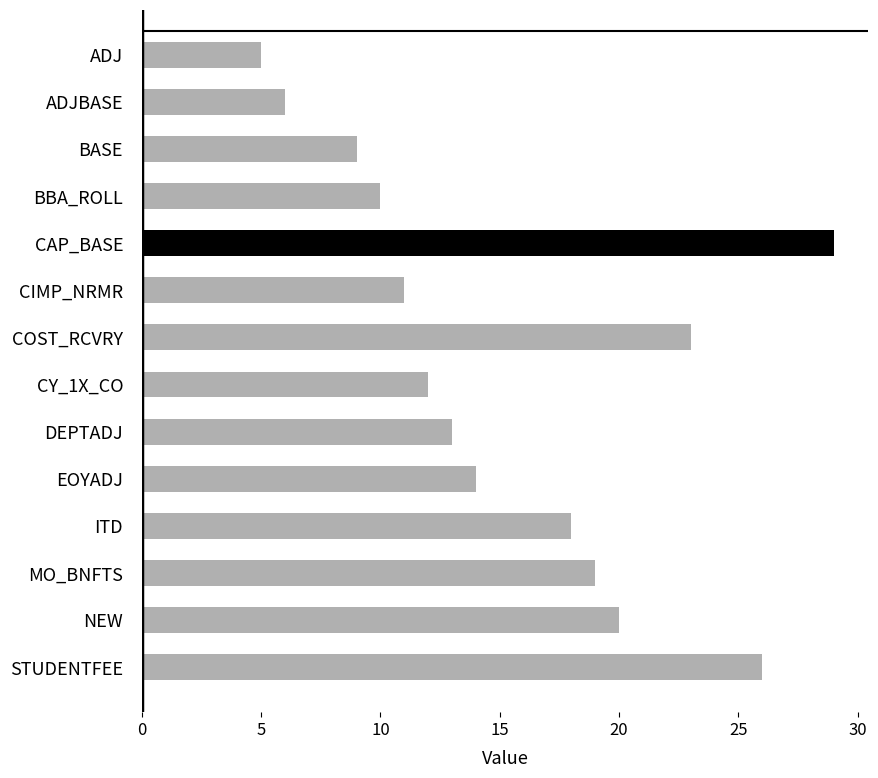

True or false: the data shows 3 at ADJ.

False